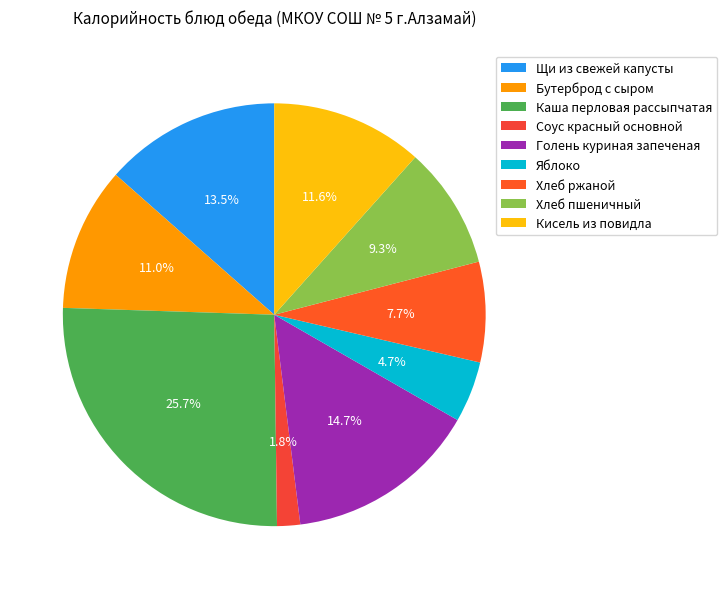

To the nearest percent, what is the average slice percentage?

11%